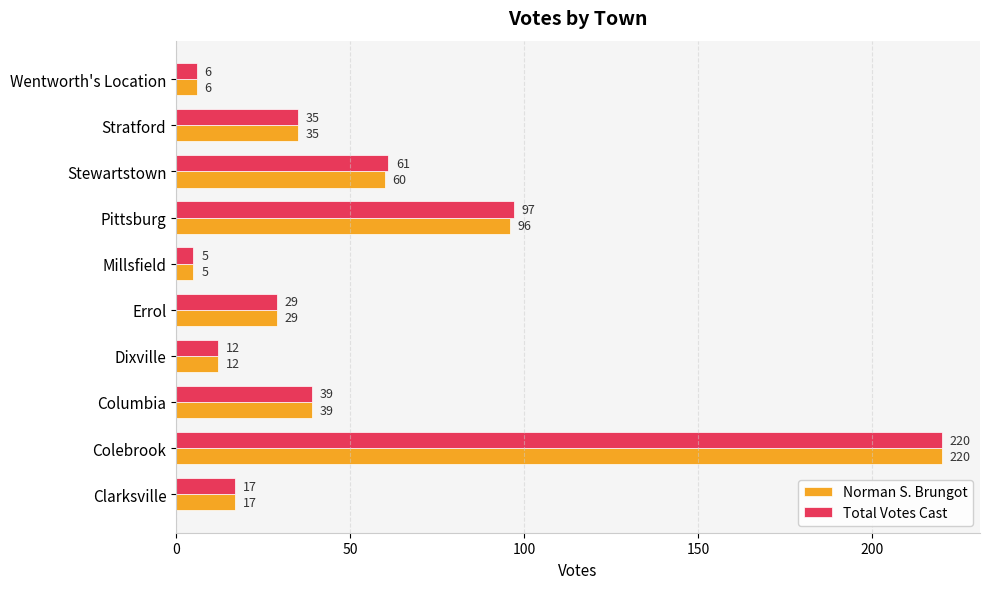

What are all the series names shown in the legend?

Norman S. Brungot, Total Votes Cast